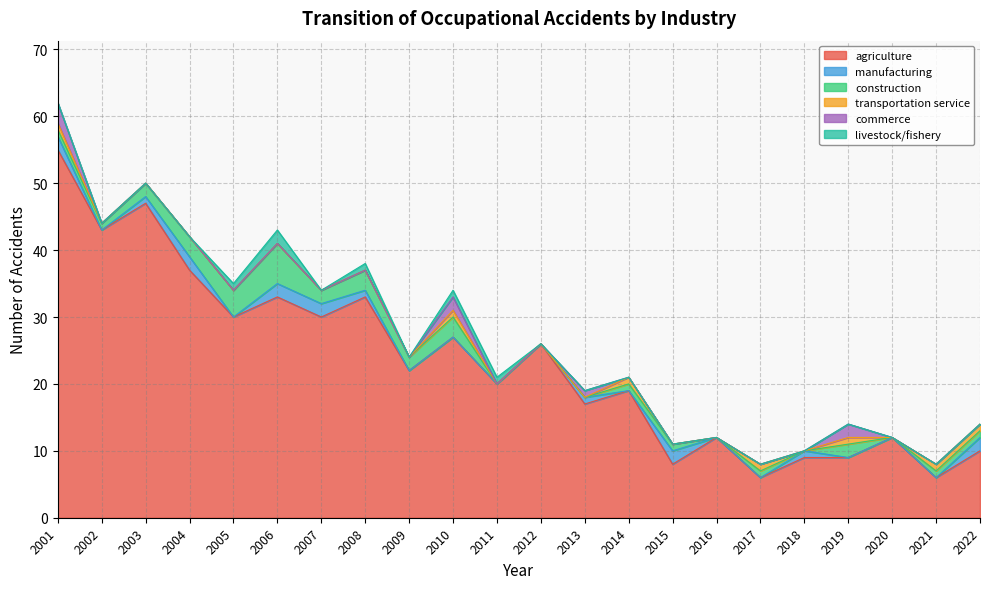

Which series changed the most between 2017 and 2020?

agriculture